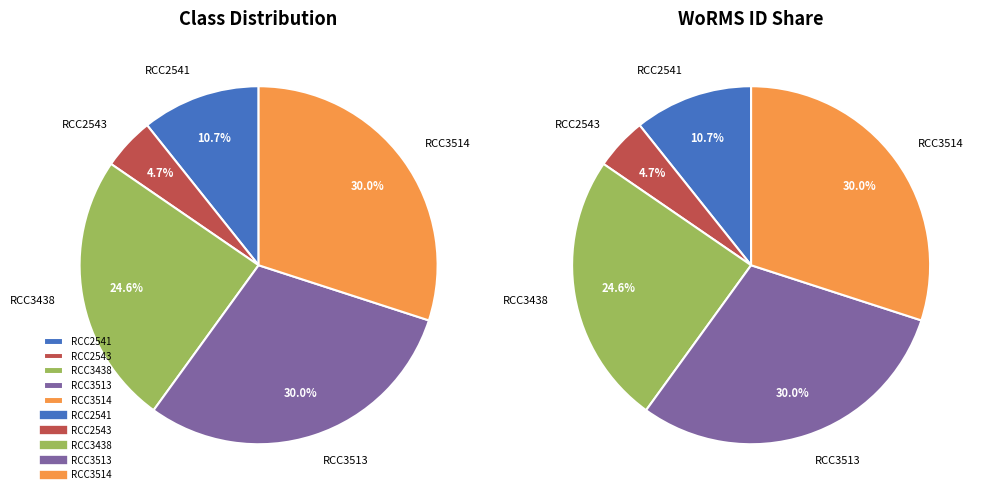

How much of the chart is everything except RCC3514?

70.0%